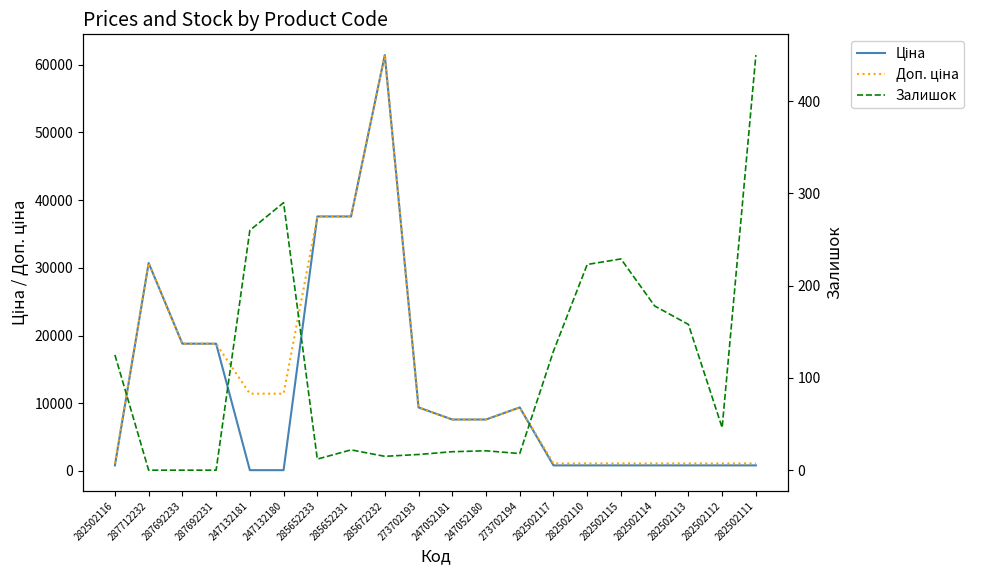

What is the difference between the maximum and minimum values in the Ціна series?

61320.2